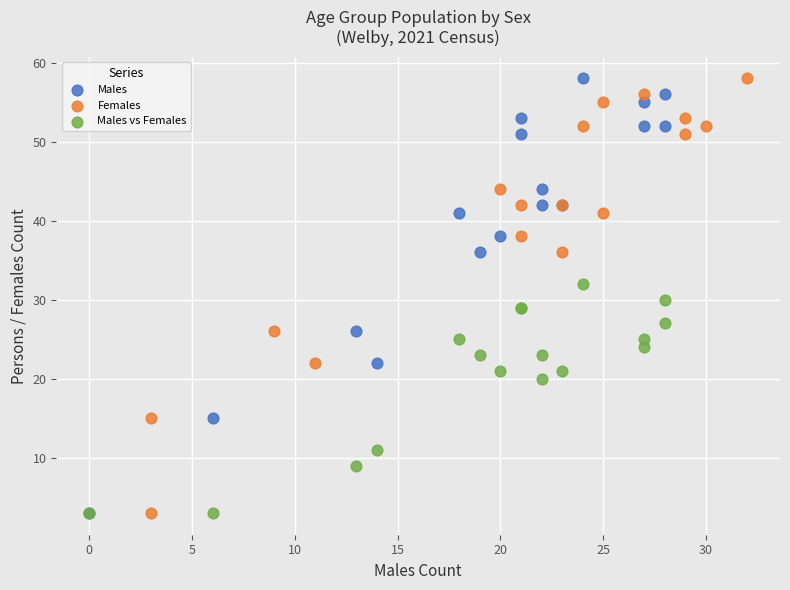

What are all the series names shown in the legend?

Males, Females, Males vs Females